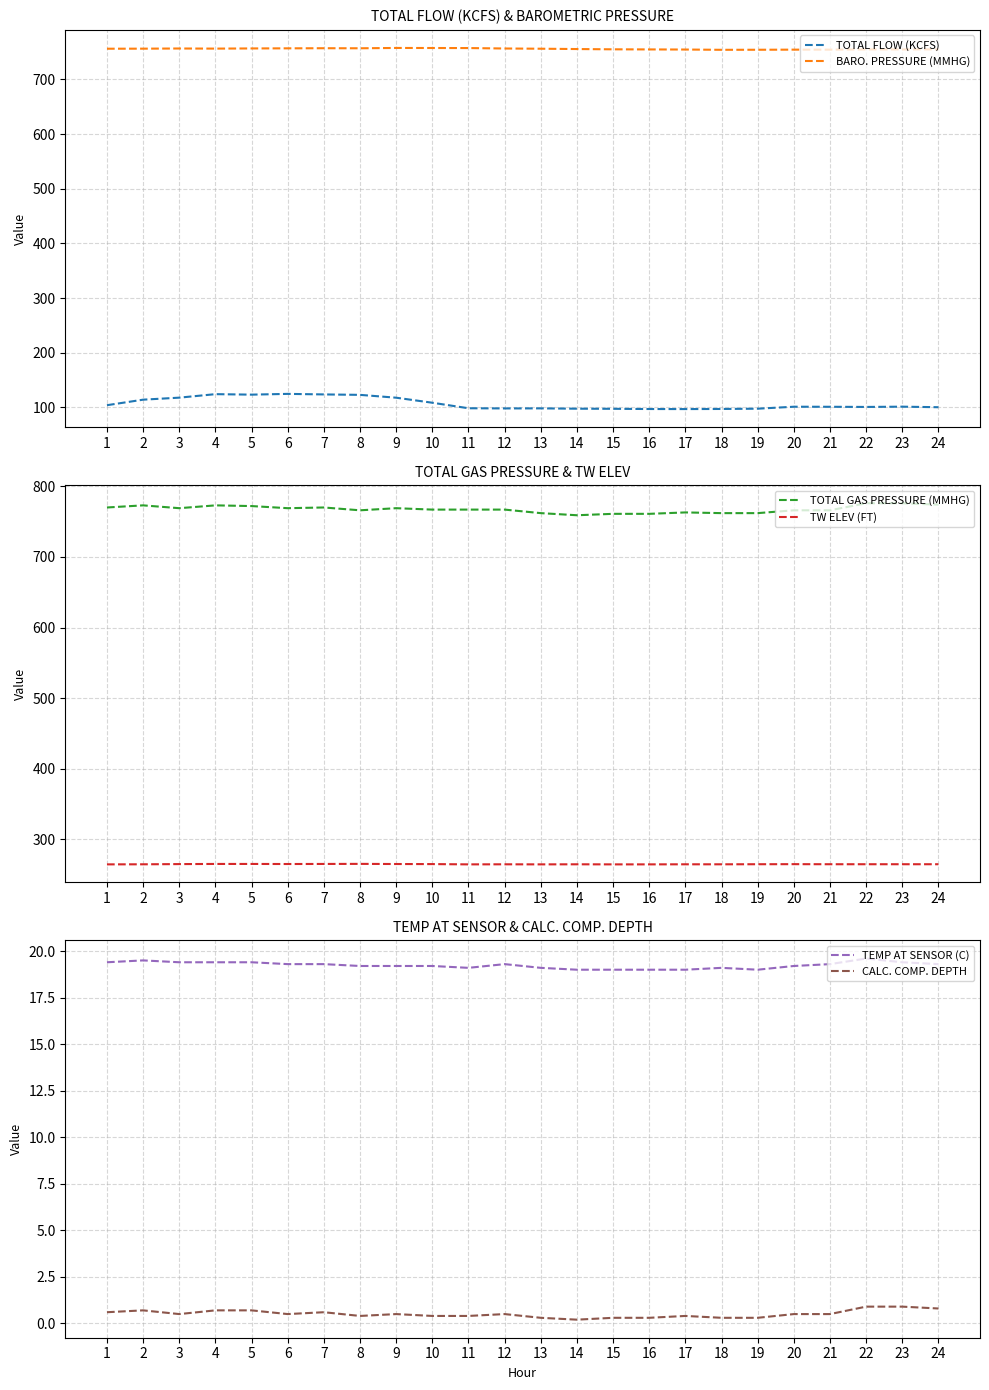

What are all the series names shown in the legend?

TOTAL FLOW (KCFS), BARO. PRESSURE (MMHG), TOTAL GAS PRESSURE (MMHG), TW ELEV (FT), TEMP AT SENSOR (C), CALC. COMP. DEPTH